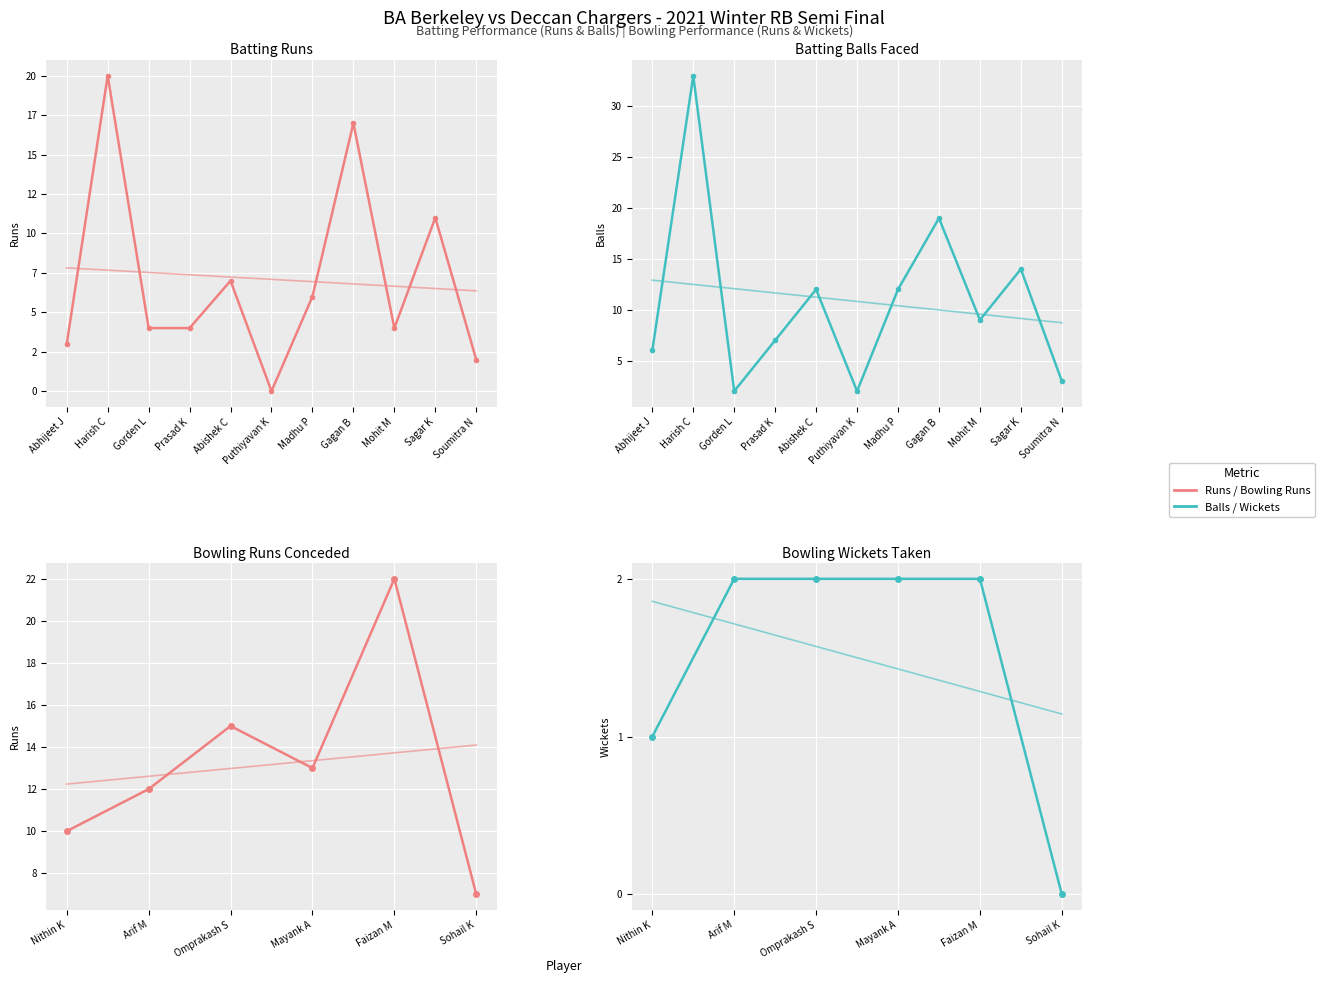

What position from the right is Gagan B?

4